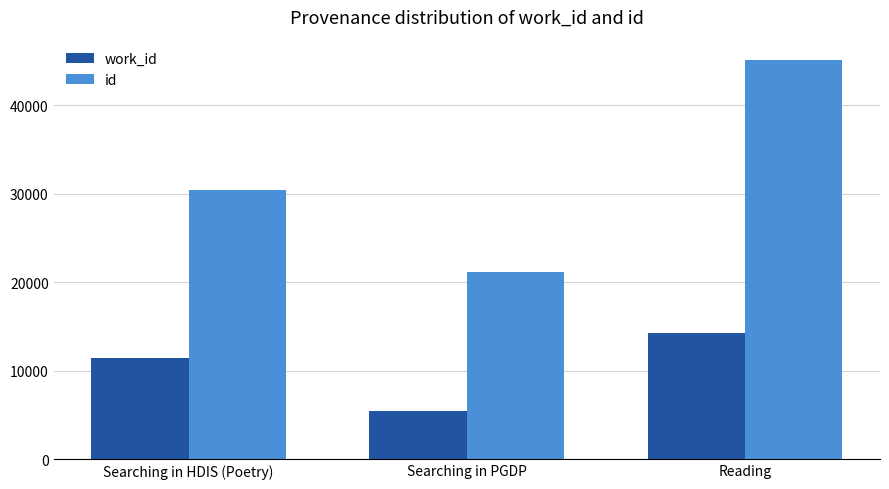

List the series in order of their overall mean, lowest first.

work_id, id